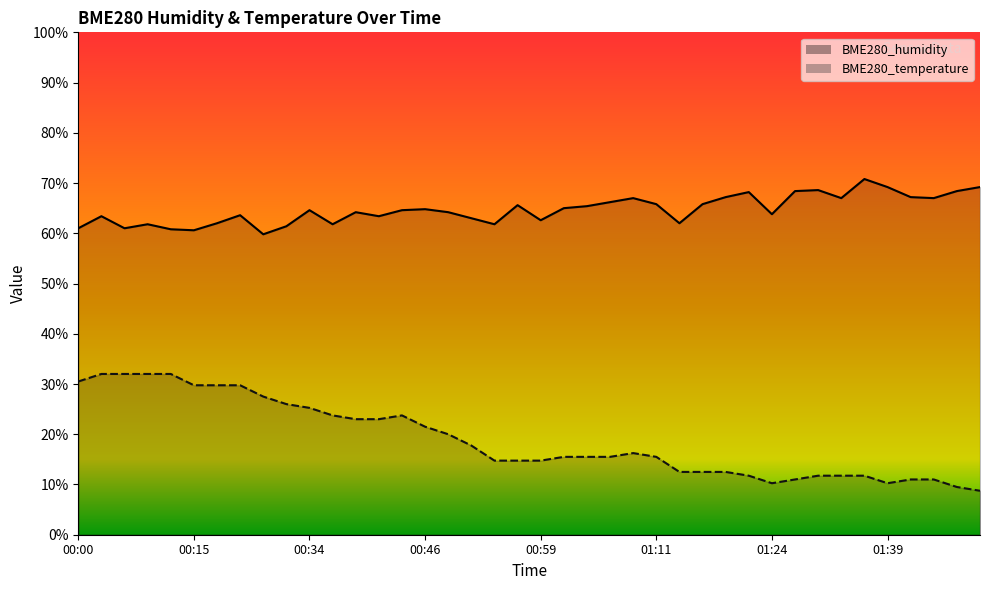

How many data points in BME280_temperature are less than 15?

17